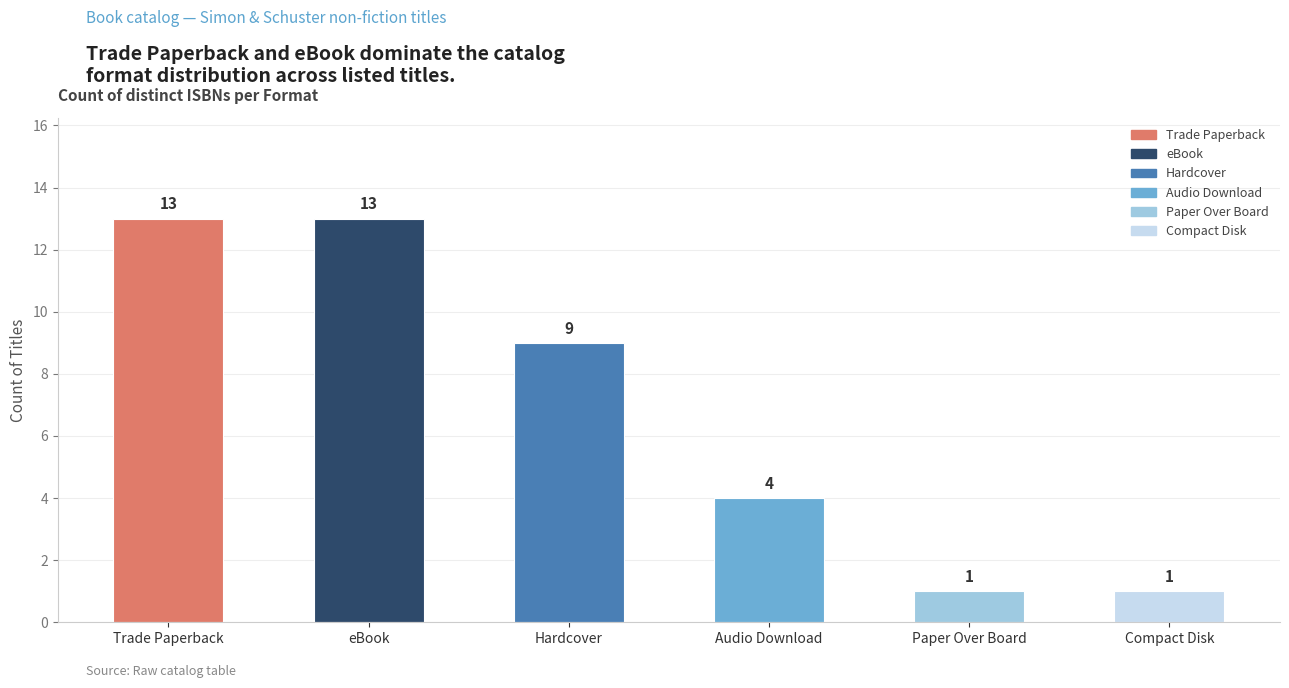

What is the sum of all values?

41